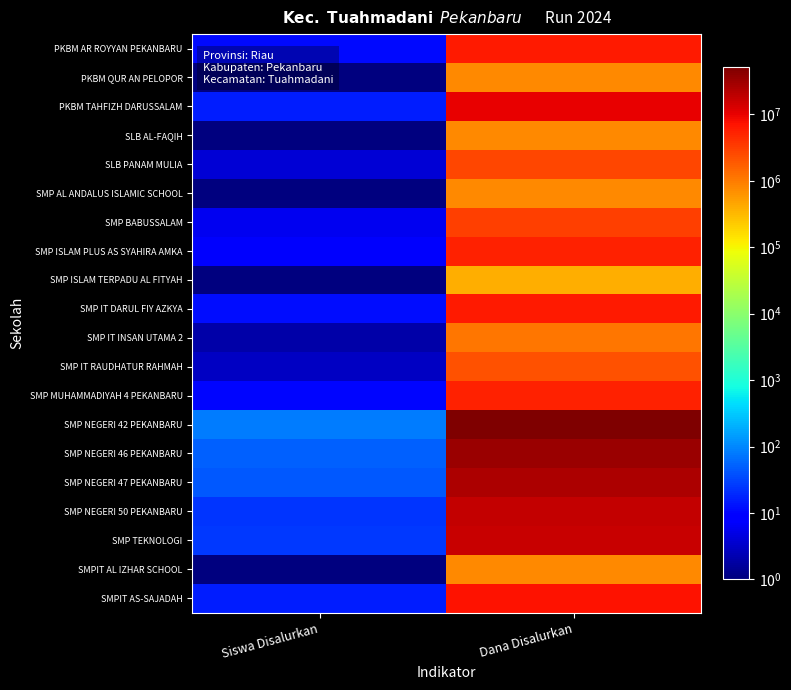

Rank the series at Dana Disalurkan from highest to lowest value.

SMP NEGERI 42 PEKANBARU, SMP NEGERI 46 PEKANBARU, SMP NEGERI 47 PEKANBARU, SMP NEGERI 50 PEKANBARU, SMP TEKNOLOGI, PKBM TAHFIZH DARUSSALAM, SMPIT AS-SAJADAH, SMP IT DARUL FIY AZKYA, PKBM AR ROYYAN PEKANBARU, SMP ISLAM PLUS AS SYAHIRA AMKA, SMP MUHAMMADIYAH 4 PEKANBARU, SMP BABUSSALAM, SLB PANAM MULIA, SMP IT RAUDHATUR RAHMAH, SMP IT INSAN UTAMA 2, PKBM QUR AN PELOPOR, SLB AL-FAQIH, SMP AL ANDALUS ISLAMIC SCHOOL, SMPIT AL IZHAR SCHOOL, SMP ISLAM TERPADU AL FITYAH